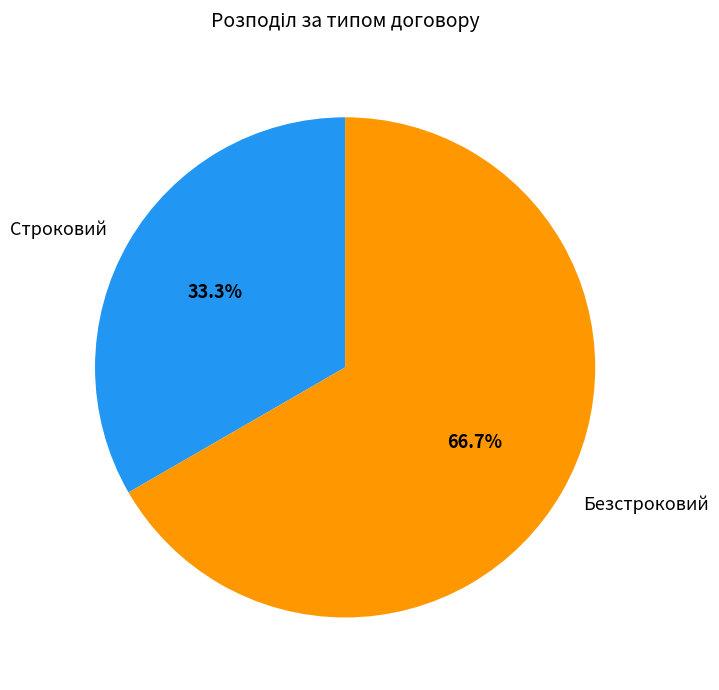

Which category accounts for the majority?

Безстроковий